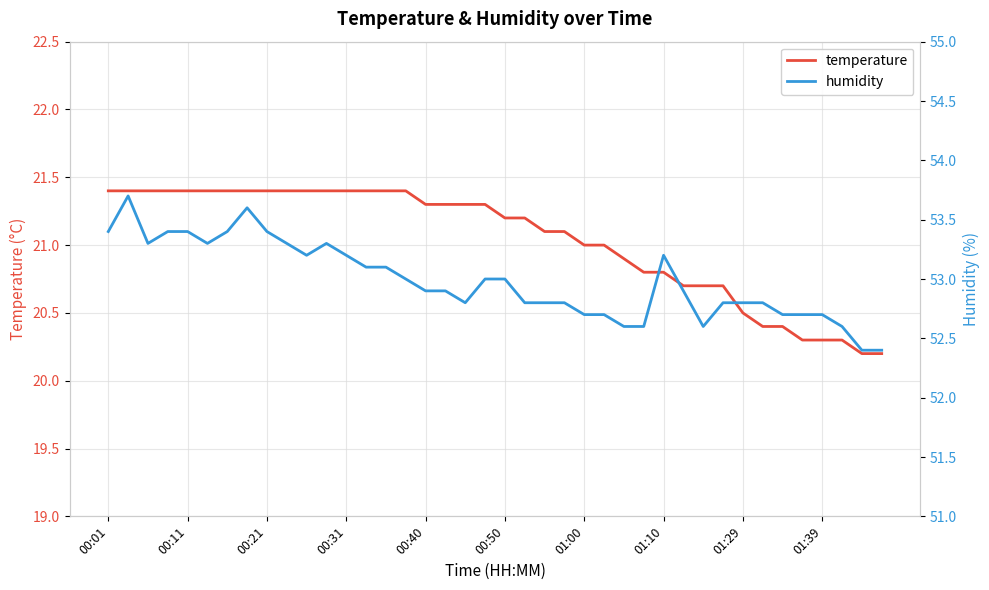

Reading left to right, list all the values displayed in this chart.

temperature: 21.4	21.4	21.4	21.4	21.4	21.4	21.4	21.4	21.4	21.4	21.4	21.4	21.4	21.4	21.4	21.4	21.3	21.3	21.3	21.3	21.2	21.2	21.1	21.1	21.0	21.0	20.9	20.8	20.8	20.7	20.7	20.7	20.5	20.4	20.4	20.3	20.3	20.3	20.2	20.2
humidity: 53.4	53.7	53.3	53.4	53.4	53.3	53.4	53.6	53.4	53.3	53.2	53.3	53.2	53.1	53.1	53.0	52.9	52.9	52.8	53.0	53.0	52.8	52.8	52.8	52.7	52.7	52.6	52.6	53.2	52.9	52.6	52.8	52.8	52.8	52.7	52.7	52.7	52.6	52.4	52.4